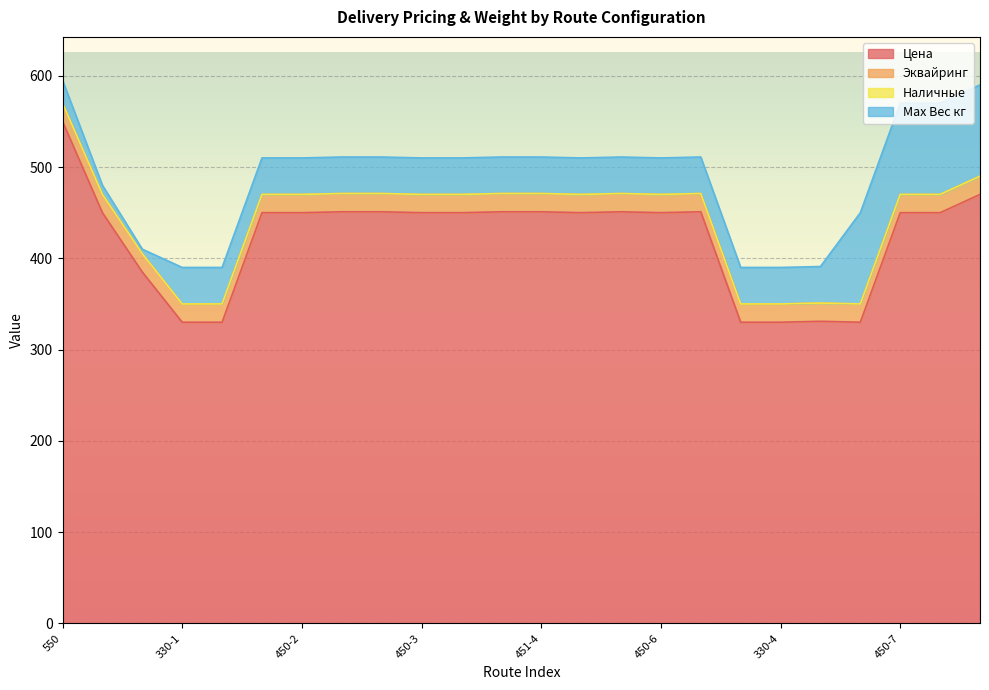

What is the label of the 24th point from the right?

550